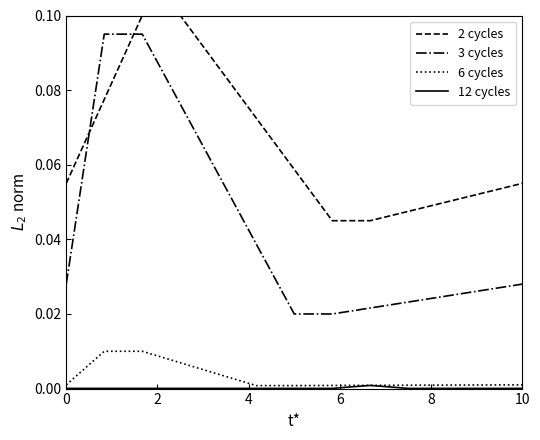

True or false: 6 cycles and 2 cycles cross at least once.

False